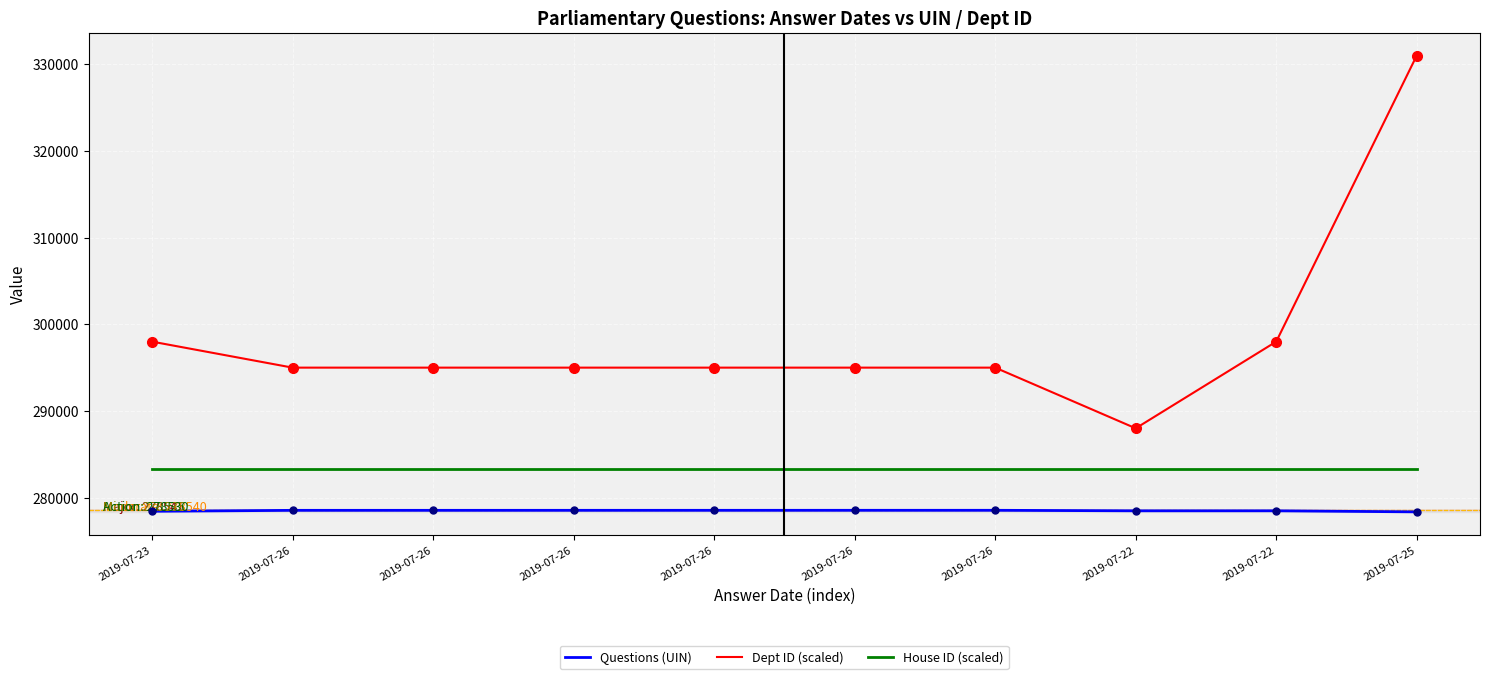

Where does the Dept ID (scaled) series first go above 295000?

2019-07-23